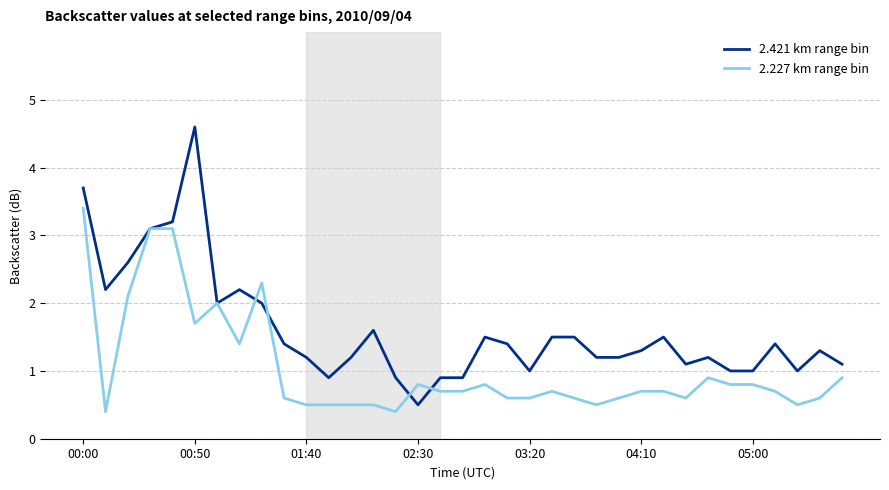

Rank the series by their maximum value, from highest to lowest.

2.421 km range bin, 2.227 km range bin